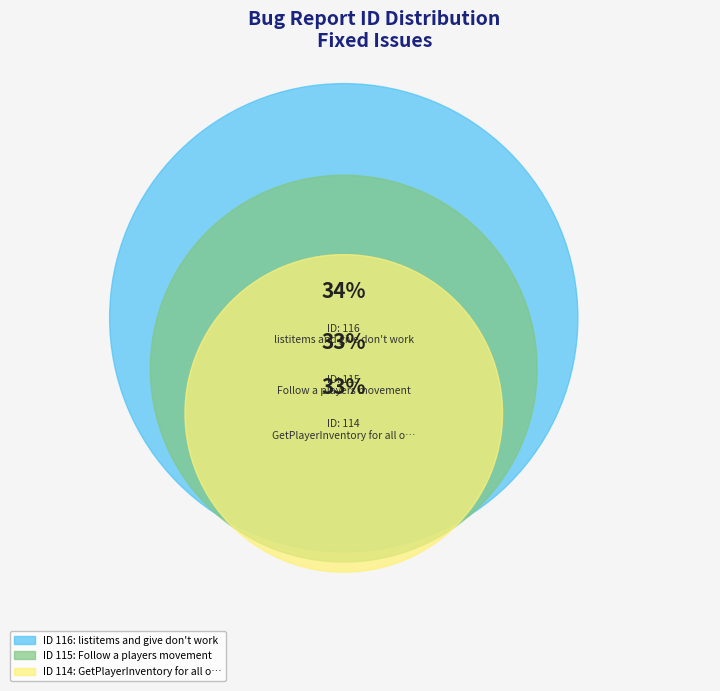

What percentage is the GetPlayerInventory for all online players slice, to the nearest percent?

33%